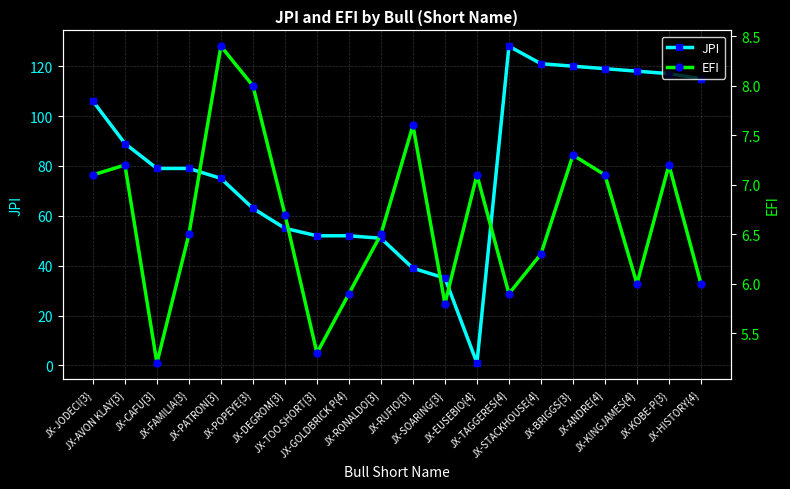

What is the maximum value shown in the chart?

128.0